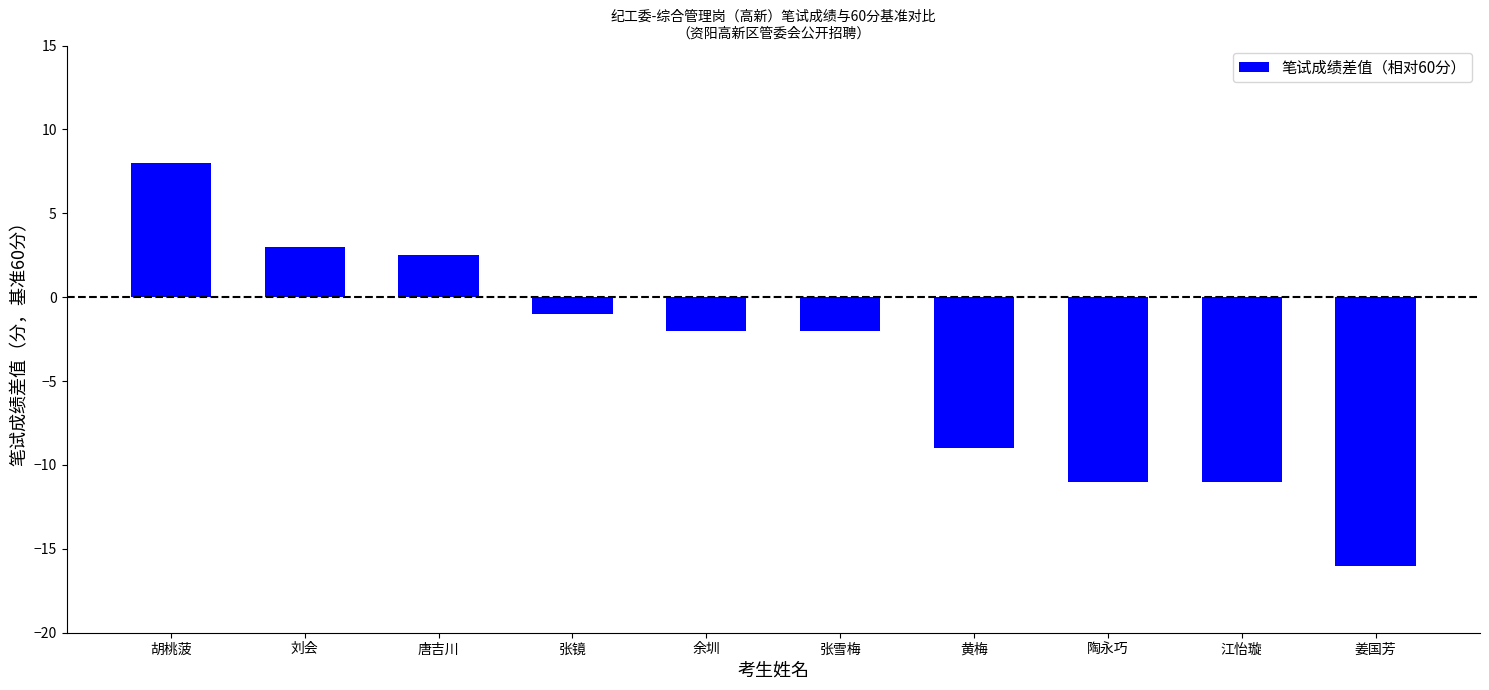

The chart shows a value of -2.0 at 张雪梅. True or false?

True